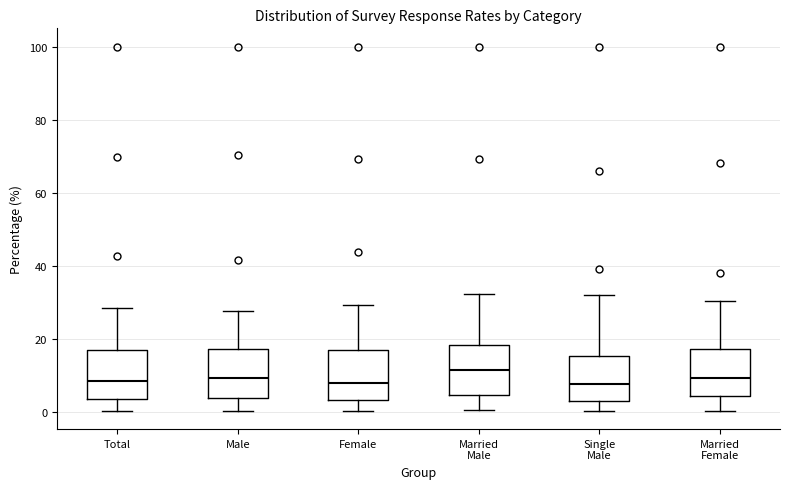

Where is the lower edge of the box for Total on the y-axis? The values are not printed on the chart, so give them approximately, as read against the axis.

4